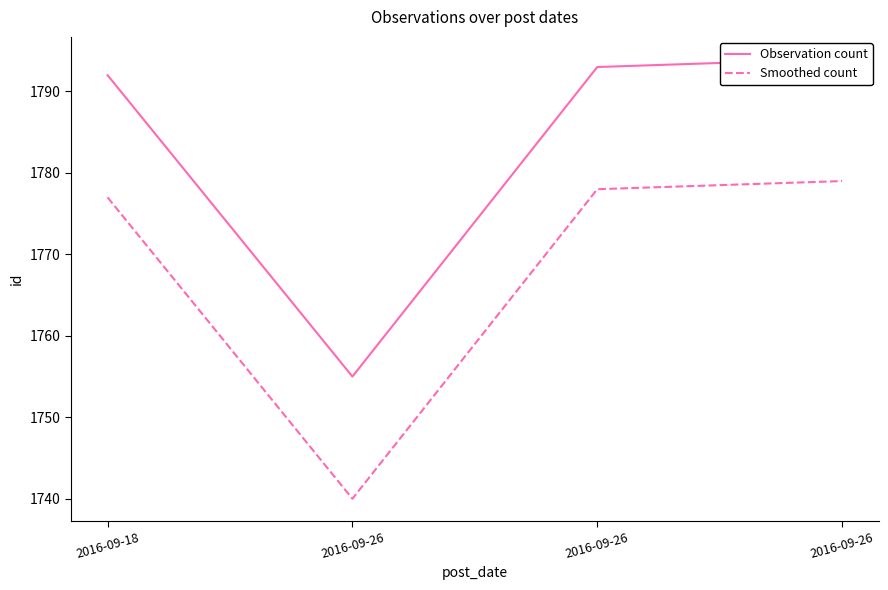

Which has a higher value, 2016-09-26 or 2016-09-26?

2016-09-26